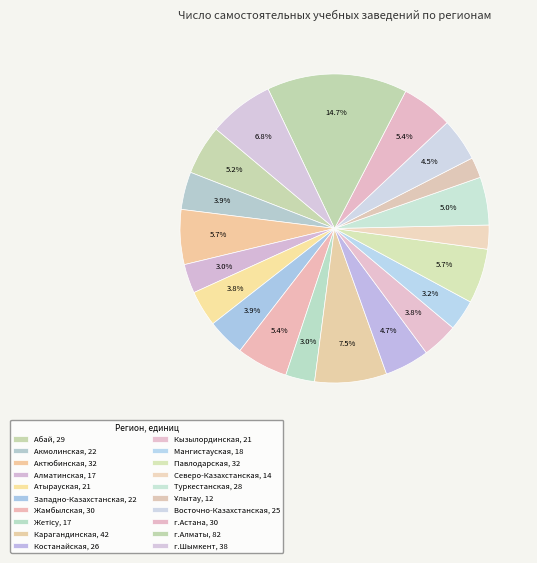

Is it true that Ұлытау is 2% of the pie?

True